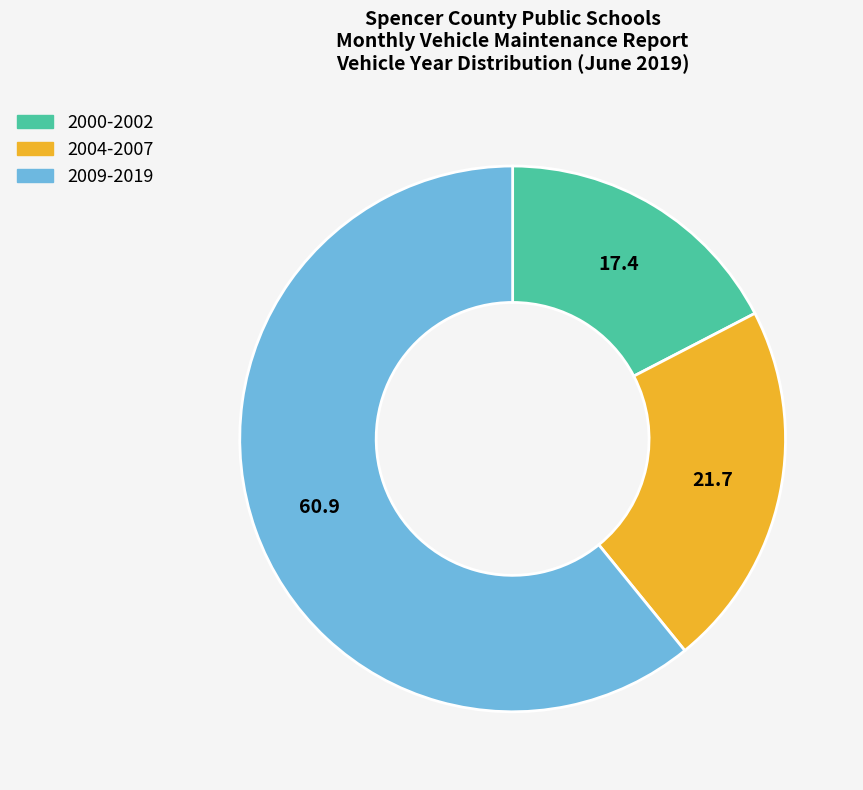

What is the largest slice in the pie chart?

2009-2019